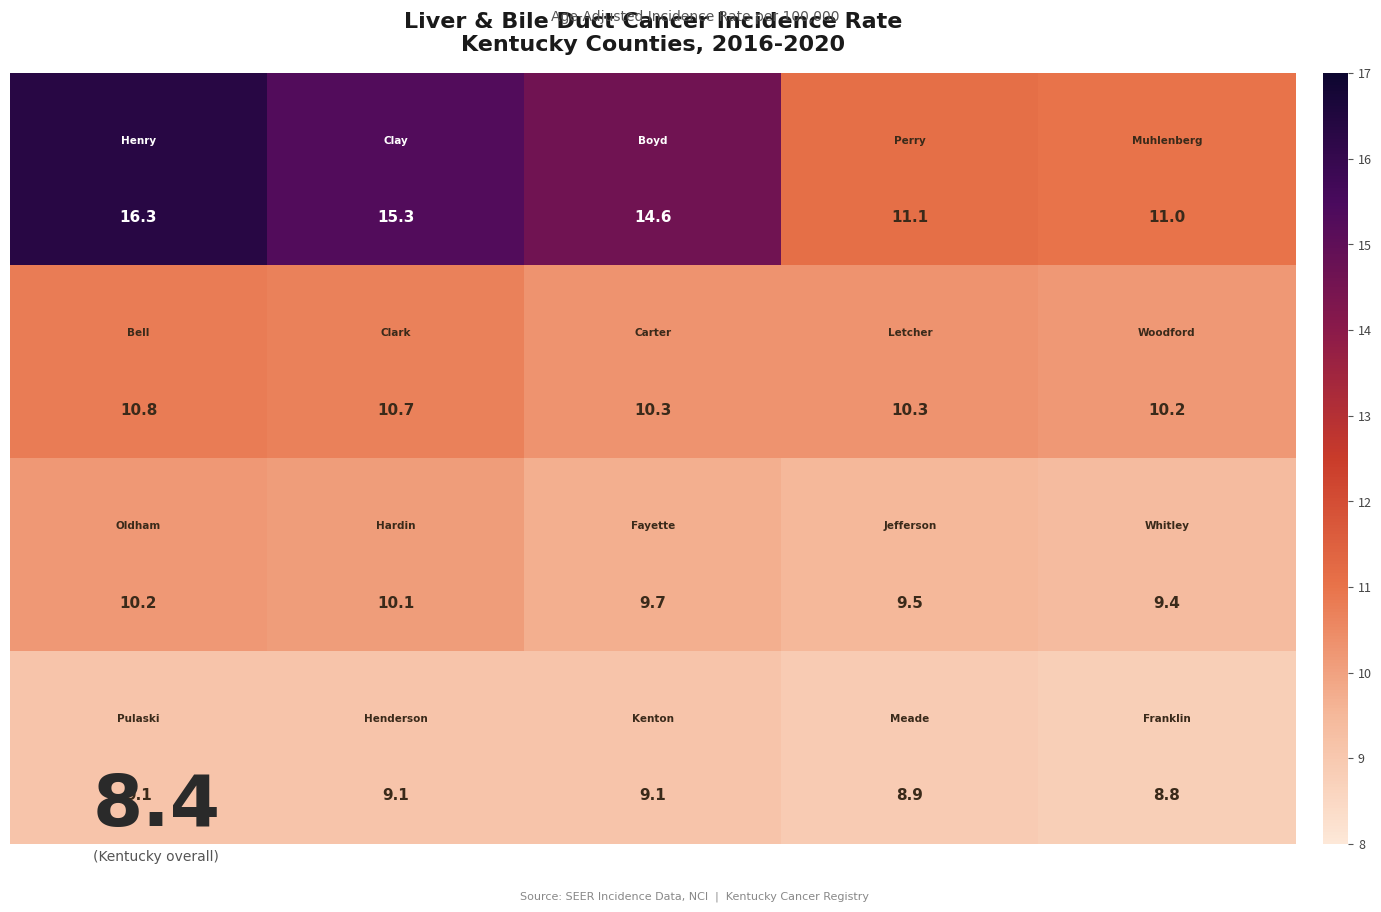

At how many categories does at least one series exceed 9?

5